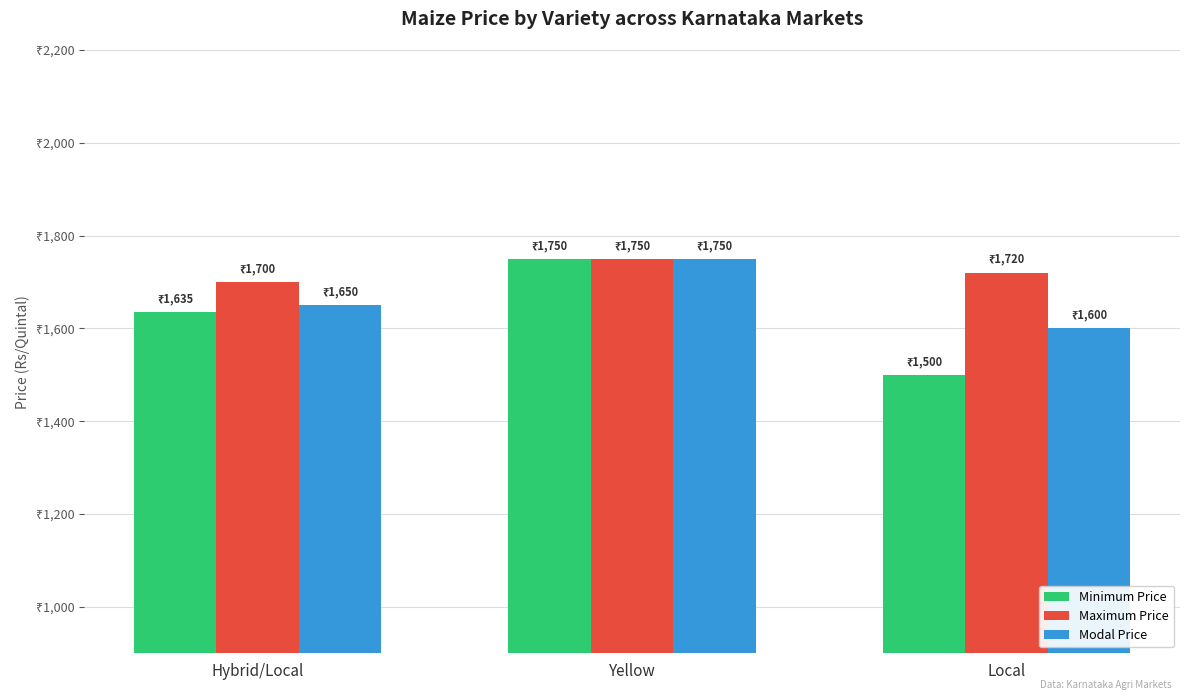

What is the difference between the highest and lowest values at Hybrid/Local?

65